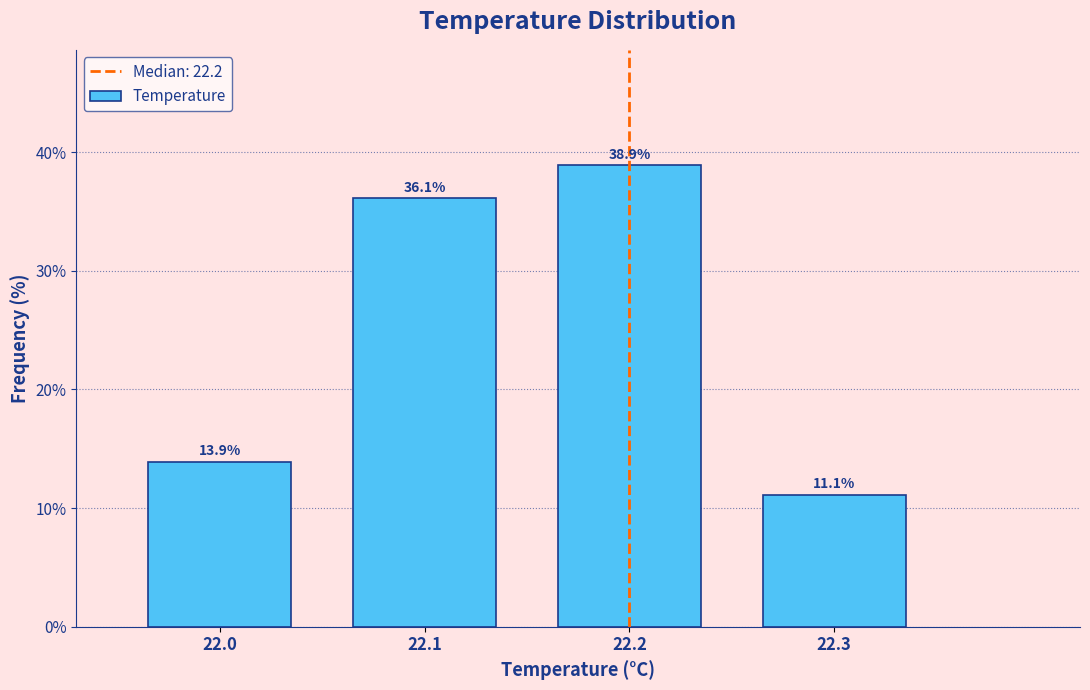

Reading right to left, extract all data points from this chart.

11.1	38.9	36.1	13.9